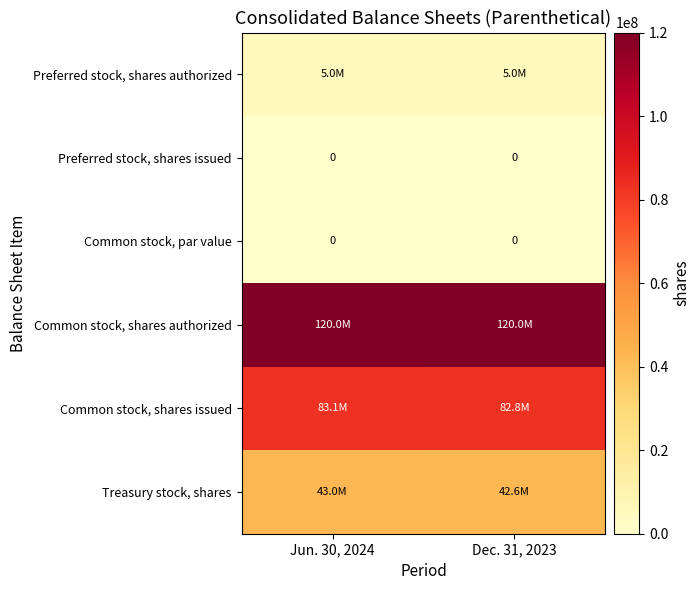

Is it true that Preferred stock, shares issued equals 0 at Jun. 30, 2024?

True